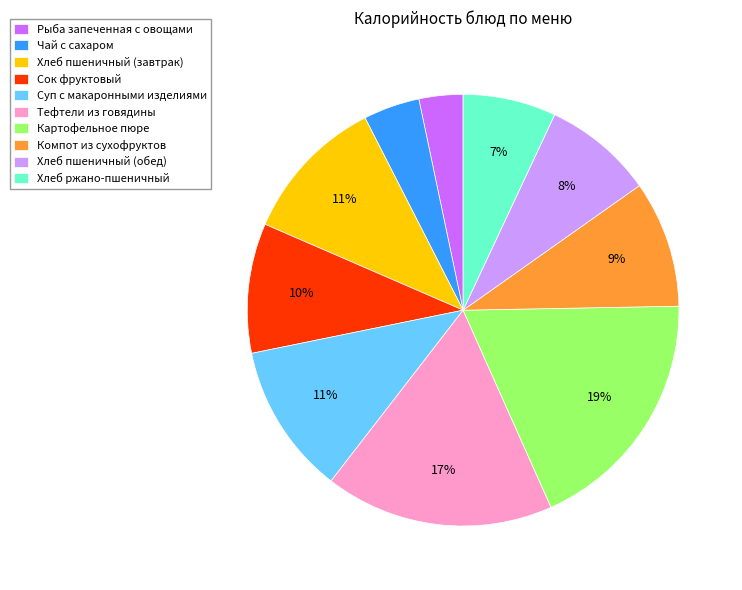

How many segments does this pie chart have?

10